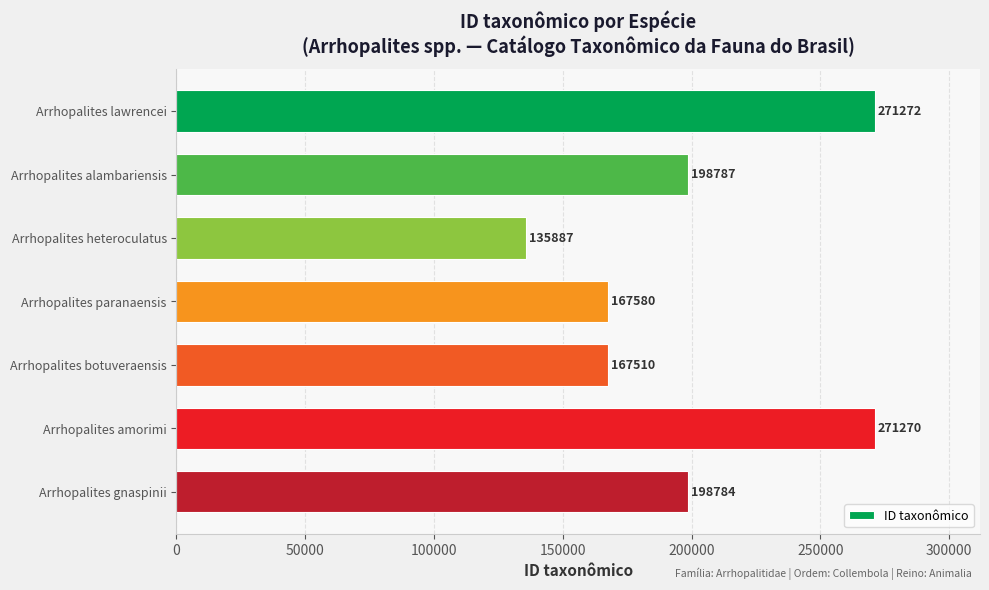

What is the ratio of the value at Arrhopalites alambariensis to the value at Arrhopalites paranaensis?

1.2